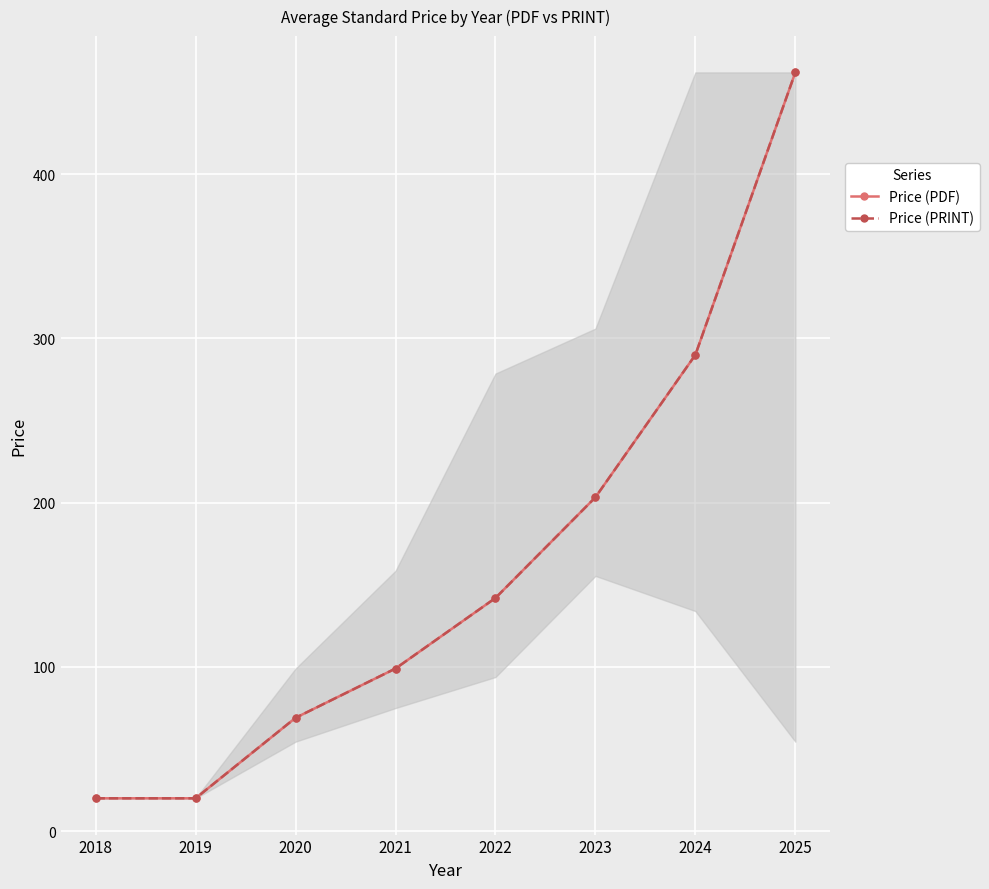

True or false: Price (PDF) has a value of 29.7 at 2018.

False